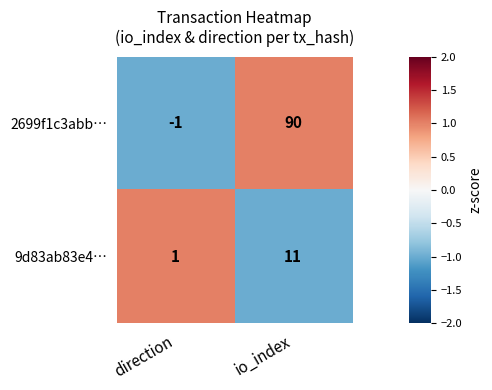

List the series in order of their peak value, lowest first.

9d83ab83e4…, 2699f1c3abb…